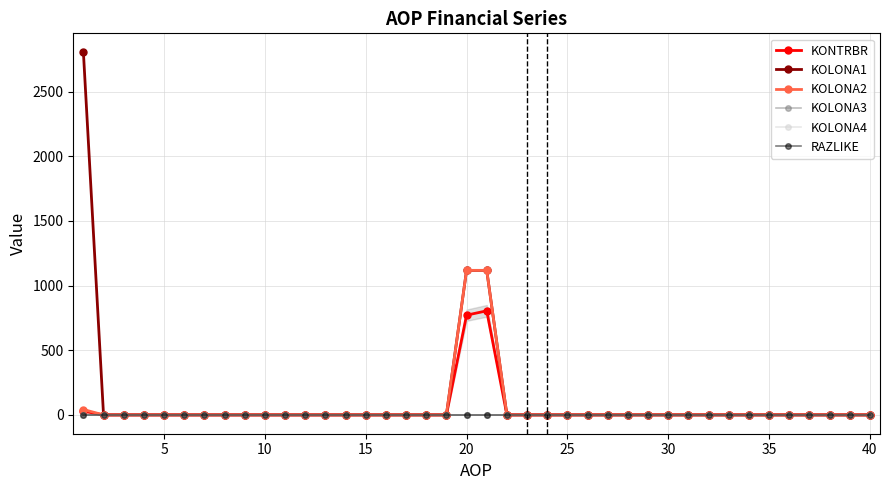

True or false: KOLONA4 has more than 1 points higher than both neighbors.

False